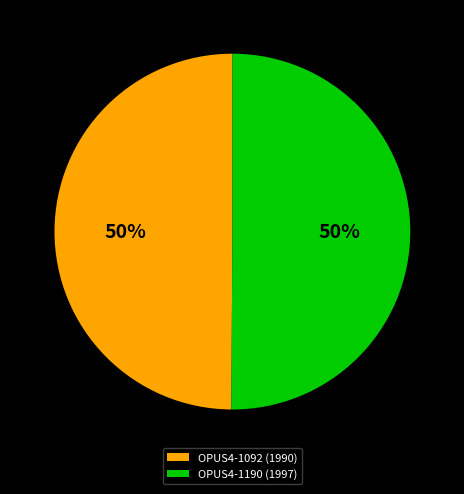

What is the ratio of the value at OPUS4-1190 (1997) to the value at OPUS4-1092 (1990)?

1.0